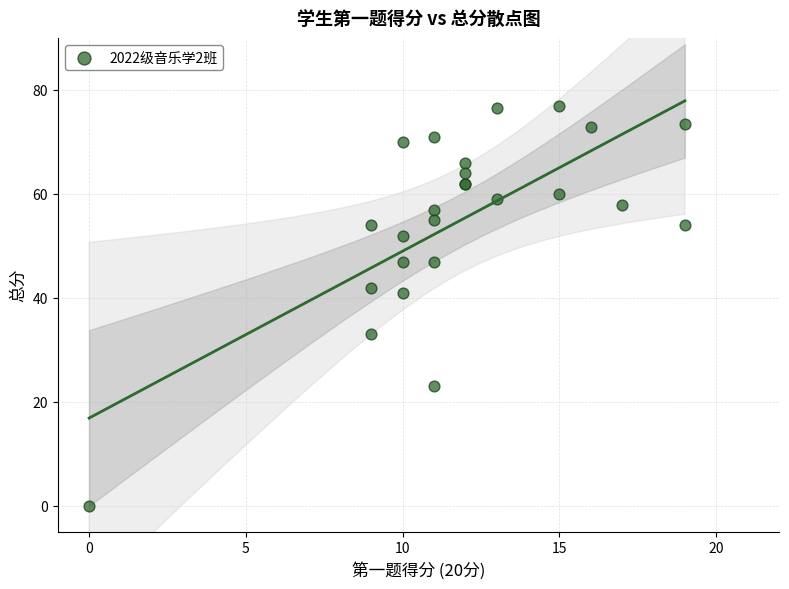

What Y value in the scatter plot is closest to 38?

41.0